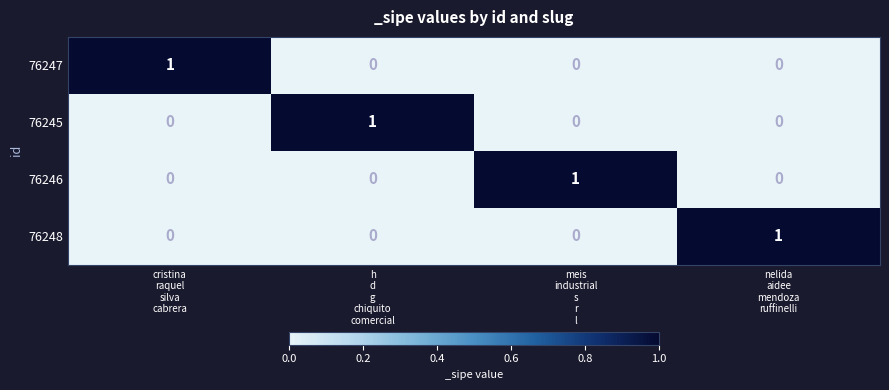

Reading left to right, transcribe all the data shown in this chart.

76247: 1	0	0	0
76245: 0	1	0	0
76246: 0	0	1	0
76248: 0	0	0	1